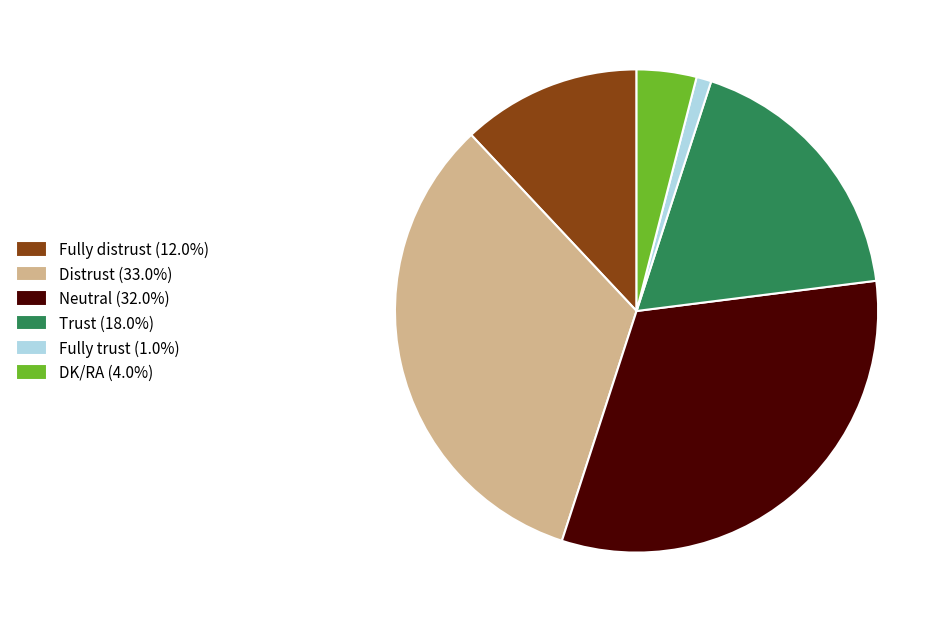

Is DK/RA the majority of the pie?

No